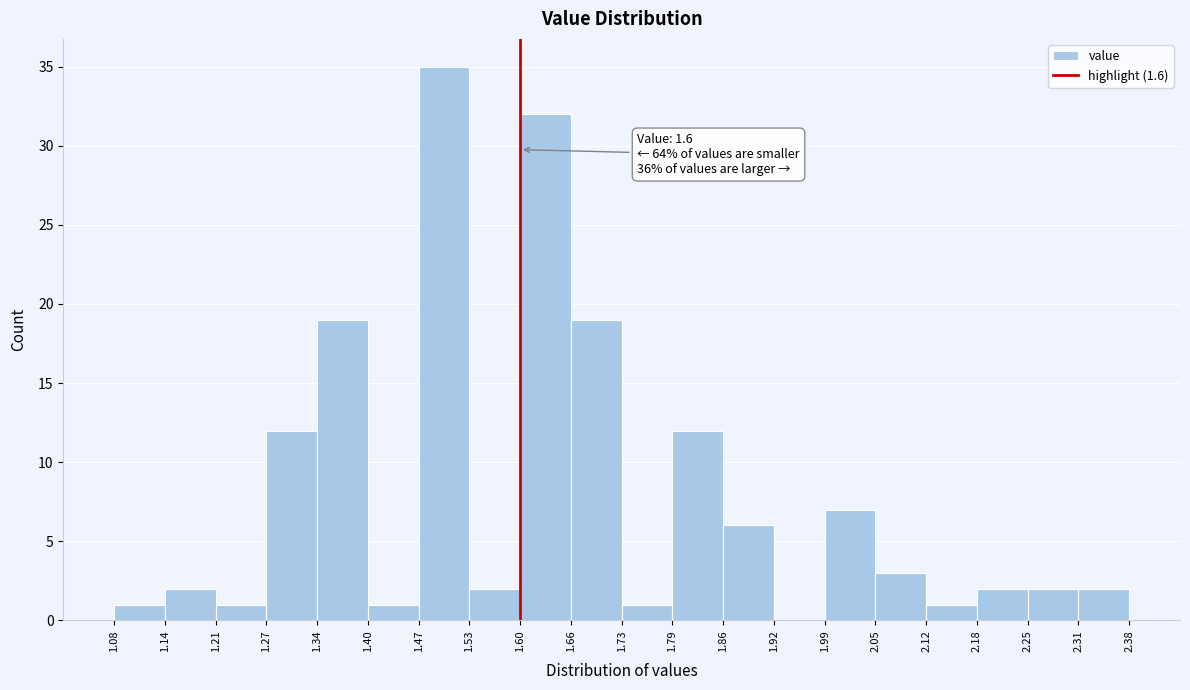

Over which range of the x-axis is the bar tallest?

1.47 to 1.53